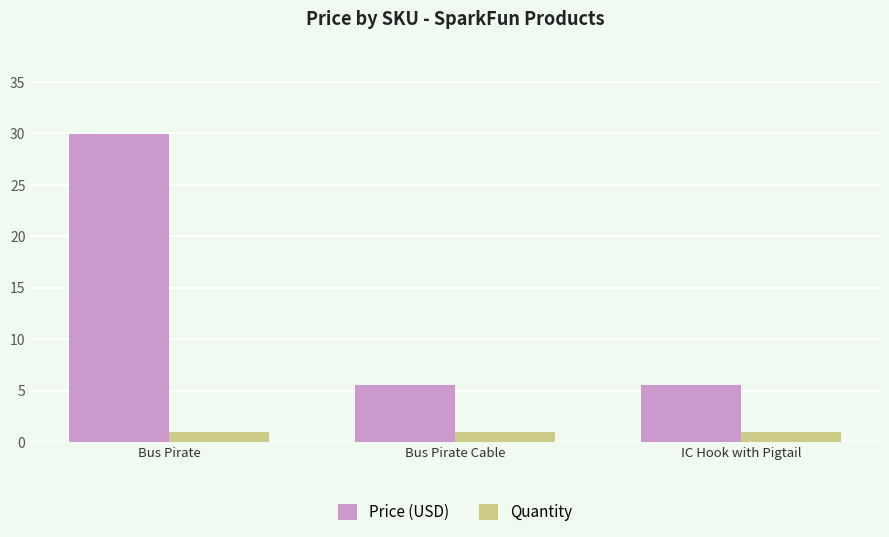

Rank the series by their maximum value, from highest to lowest.

Price (USD), Quantity